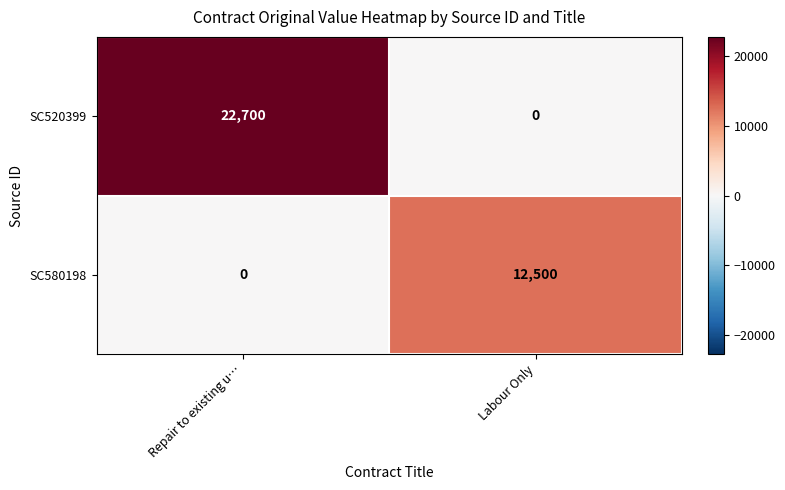

Is it true that SC580198 equals 12500 at Labour Only?

True